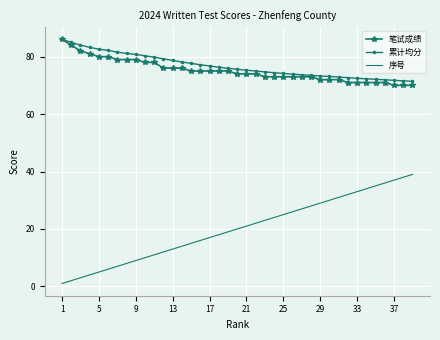

Which series has the widest spread of values?

序号